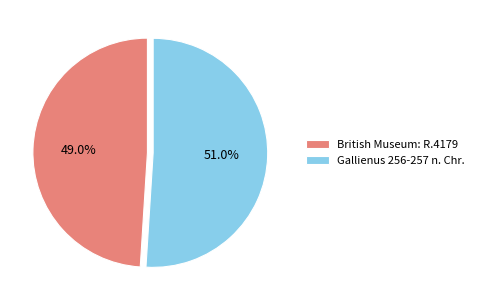

Combined, what portion of the pie is Gallienus 256-257 n. Chr. and British Museum: R.4179?

100.0%